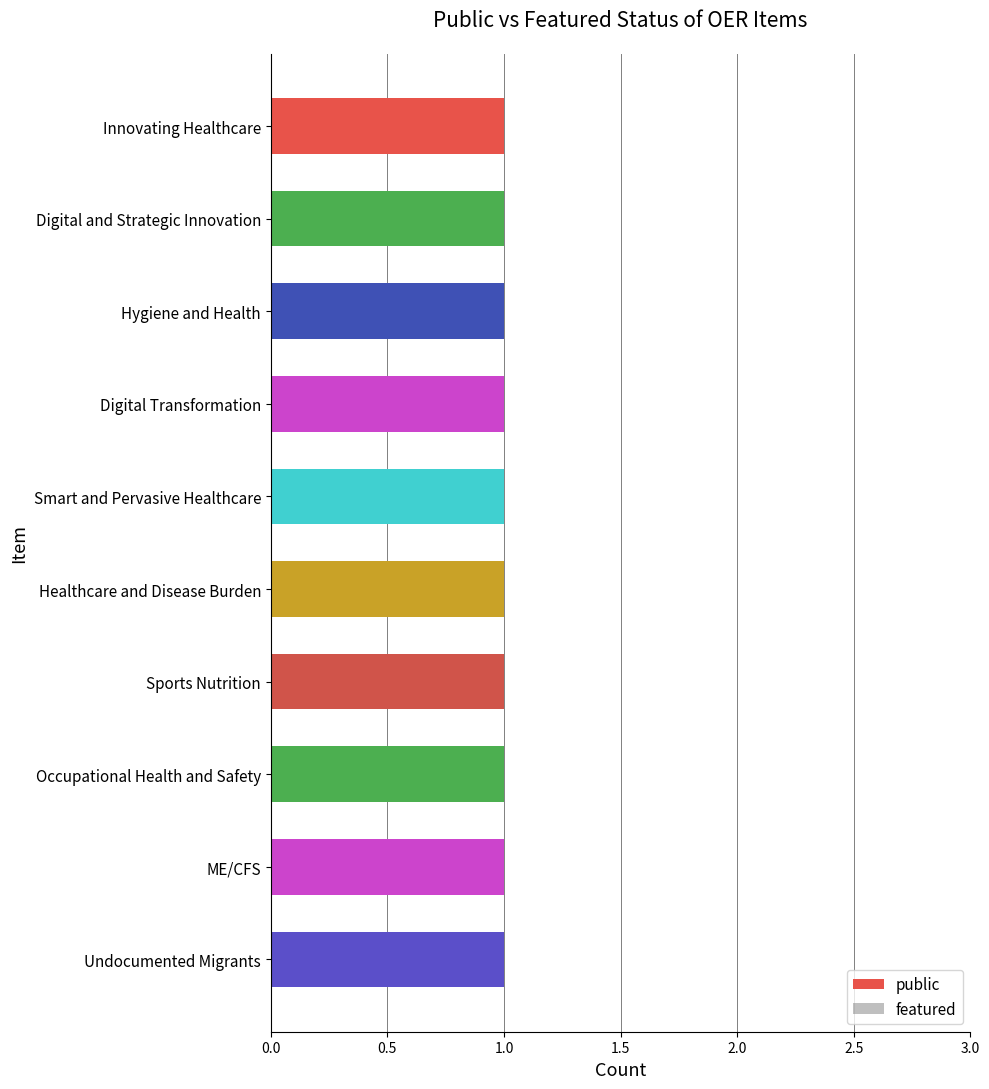

List the series in order of their peak value, highest first.

public, featured